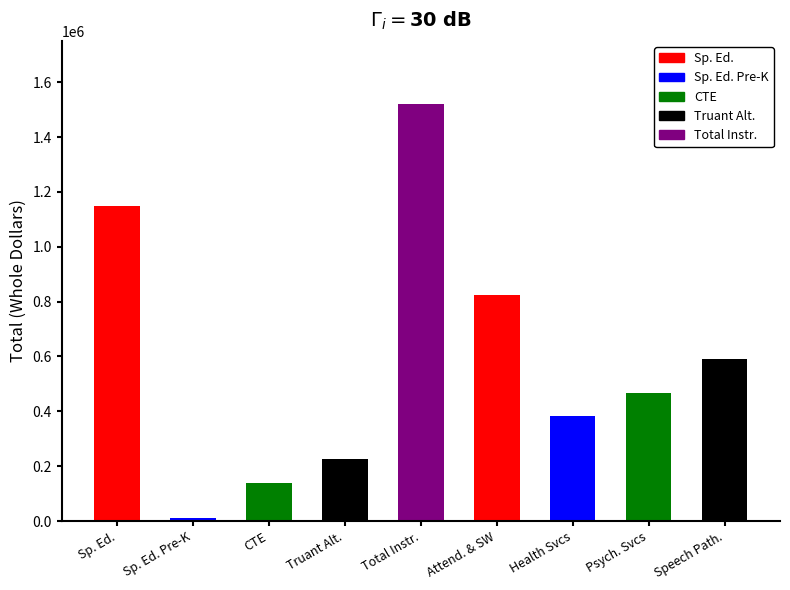

Reading left to right, extract all data points from this chart.

Special Education Programs=1147686	Special Education Programs Pre-K=10726	CTE Programs=139714	Truant Alternative & Optional Programs=224422	Total Instruction 10=1522548	Attendance & Social Work Services=823425	Health Services=381689	Psychological Services=467377	Speech Pathology & Audiology Services=589202